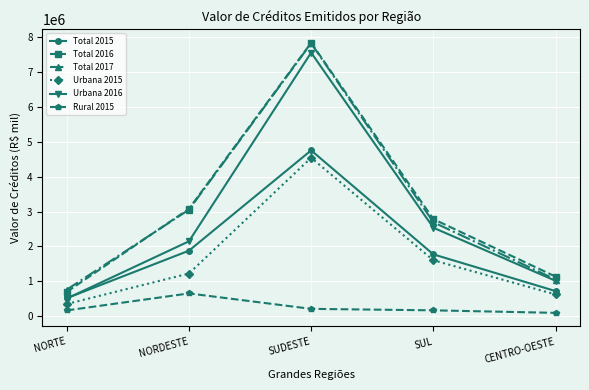

What is the maximum value for Total 2016?

7833552